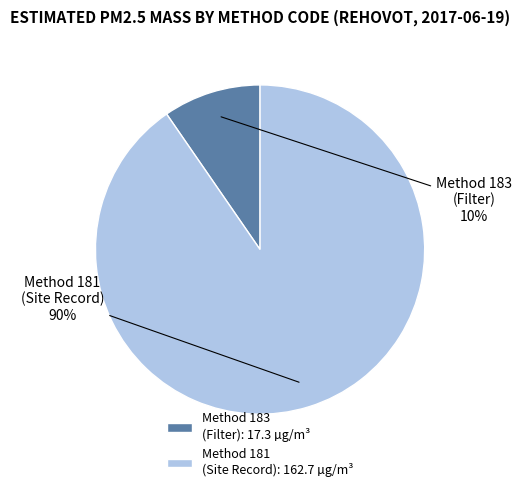

Do Method 183 (Filter) and Method 181 (Site Record) together represent more than half of the pie?

Yes